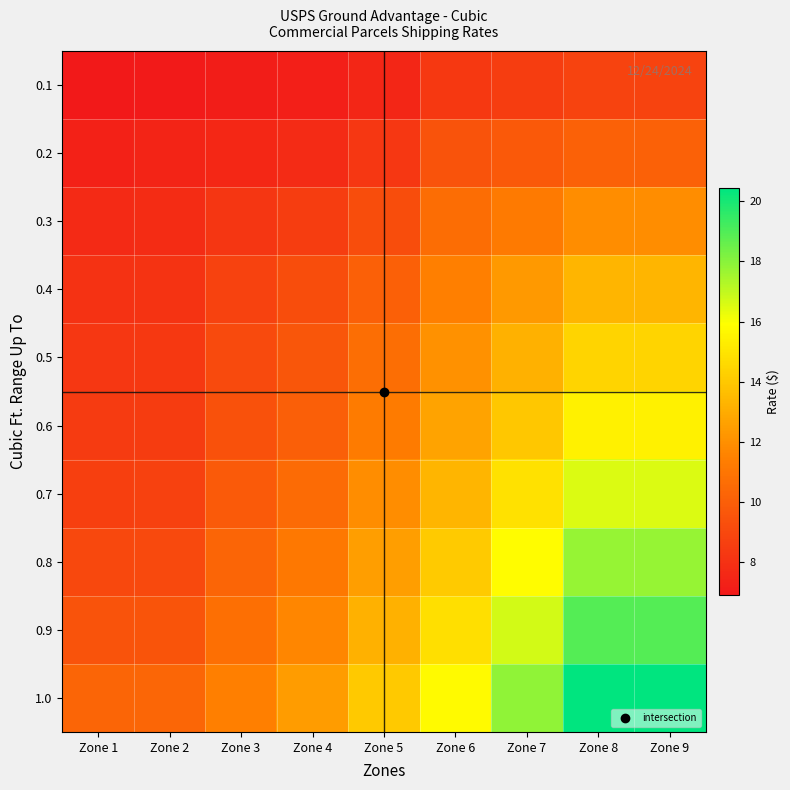

List the series in order of their peak value, highest first.

1.0, 0.9, 0.8, 0.7, 0.6, 0.5, 0.4, 0.3, 0.2, 0.1